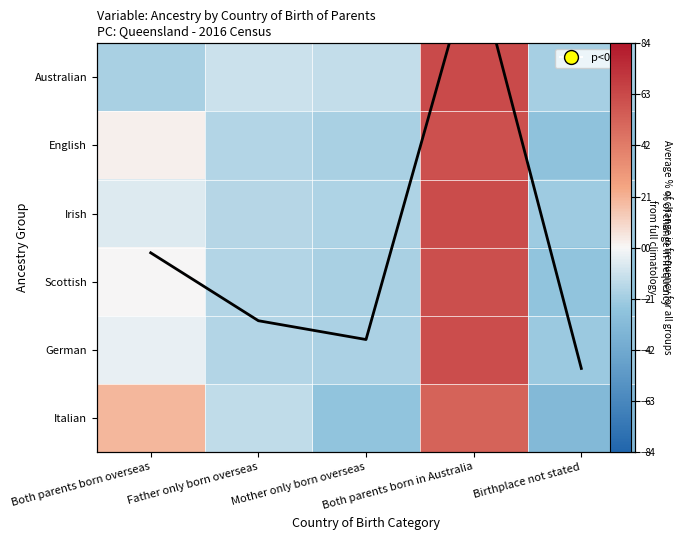

At which label does English reach its minimum?

Birthplace not stated